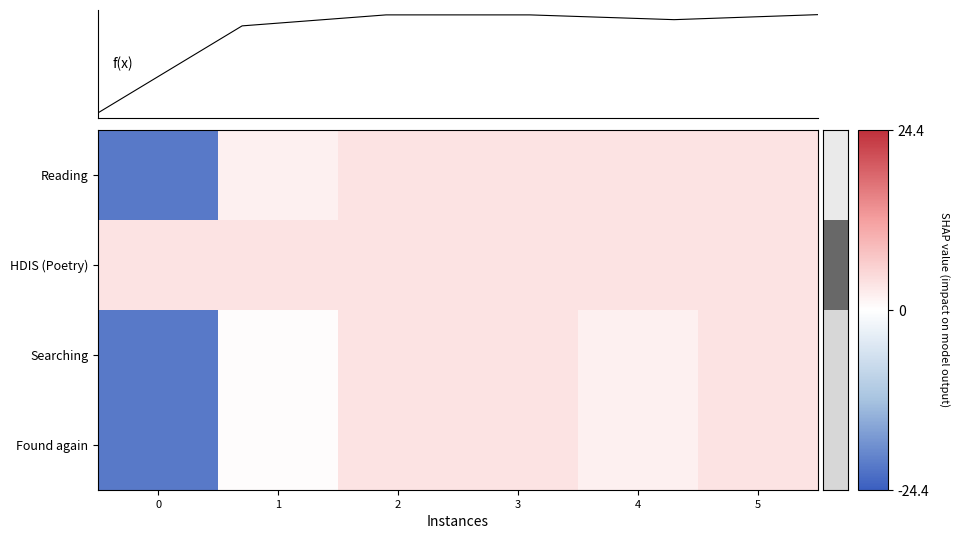

Which series has the largest total across all categories?

HDIS (Poetry)